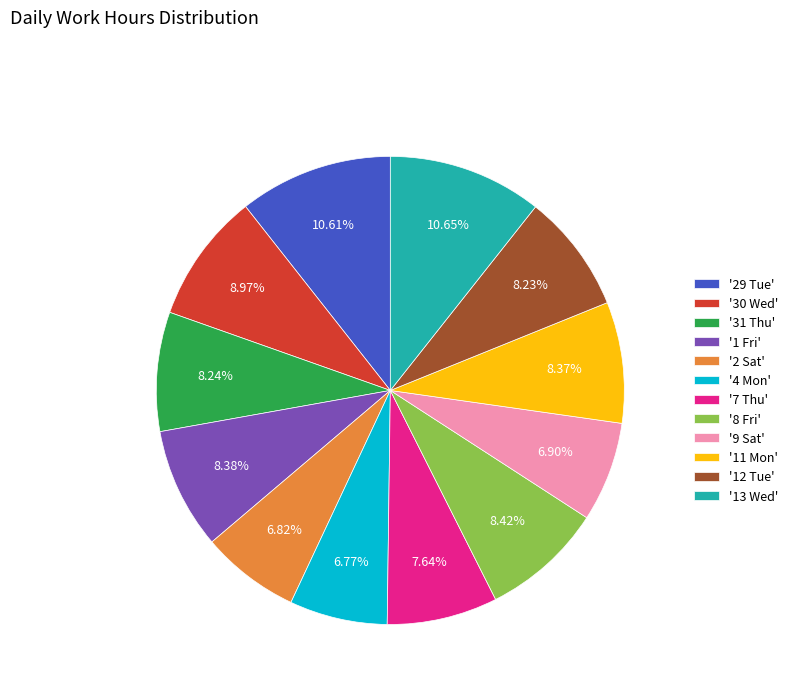

Is there a majority slice in this chart?

No